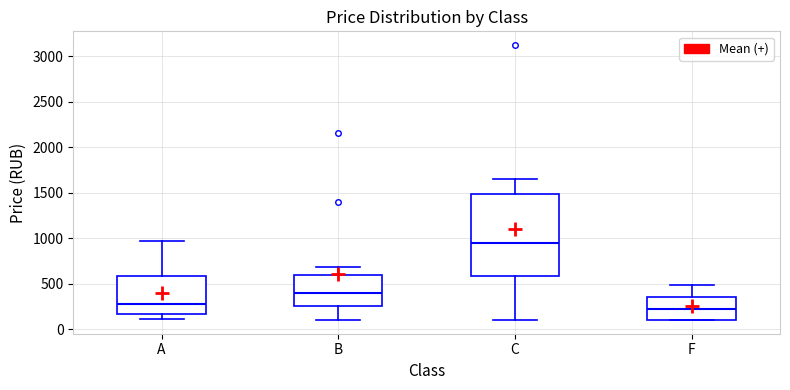

Reading left to right, read every box against the y-axis: the position of its median line, the range the box covers, and the ends of its whiskers. The values are not printed on the chart, so give them approximately, as read against the axis.

A: median 300, box 150 to 600, whiskers 100 to 950
B: median 400, box 250 to 600, whiskers 100 to 700
C: median 950, box 600 to 1500, whiskers 100 to 1650
F: median 200, box 100 to 350, whiskers 100 to 500